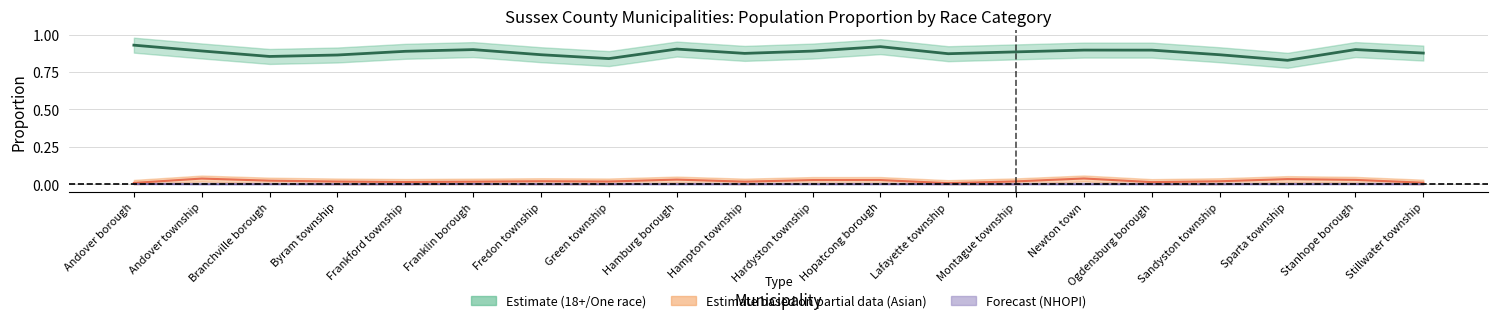

The NHOPI / One race ratio series shows 0.0 at Green township. True or false?

False